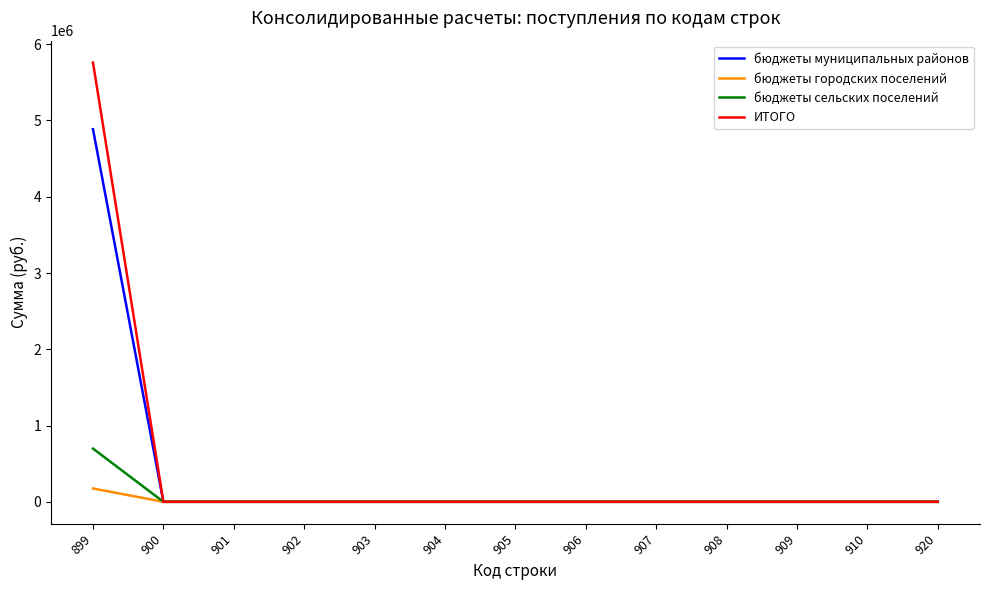

Rank the series by their maximum value, from highest to lowest.

ИТОГО, бюджеты муниципальных районов, бюджеты сельских поселений, бюджеты городских поселений